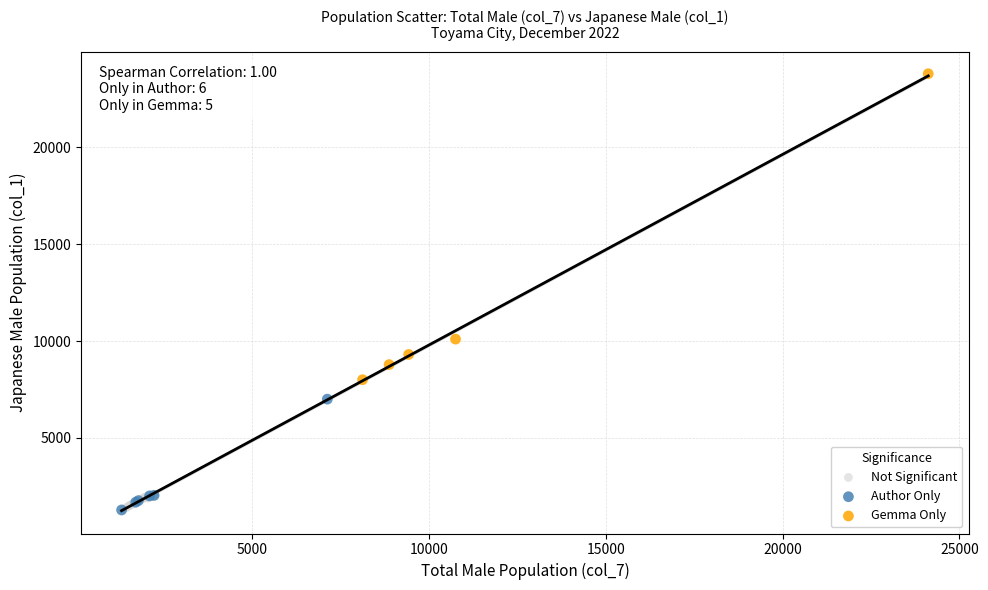

What are all the series names shown in the legend?

Not Significant, Author Only, Gemma Only